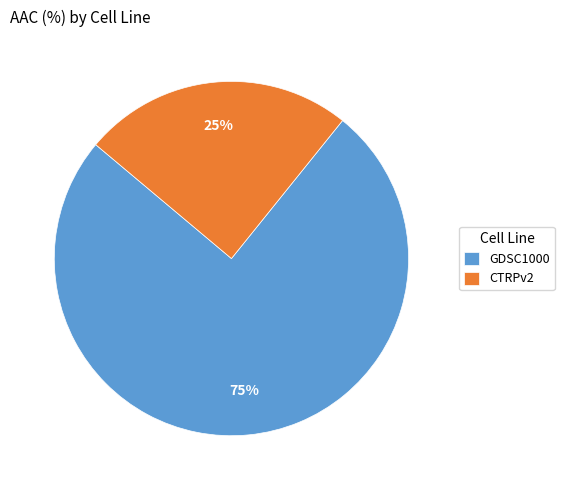

Is the sum of GDSC1000 and CTRPv2 greater than half?

Yes